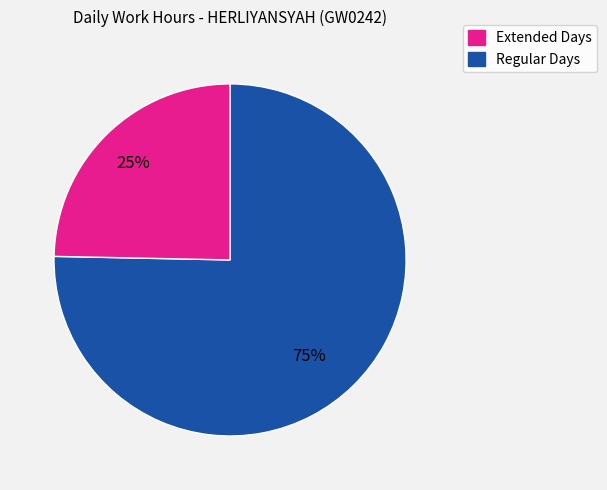

To the nearest percent, what is the average slice percentage?

50%